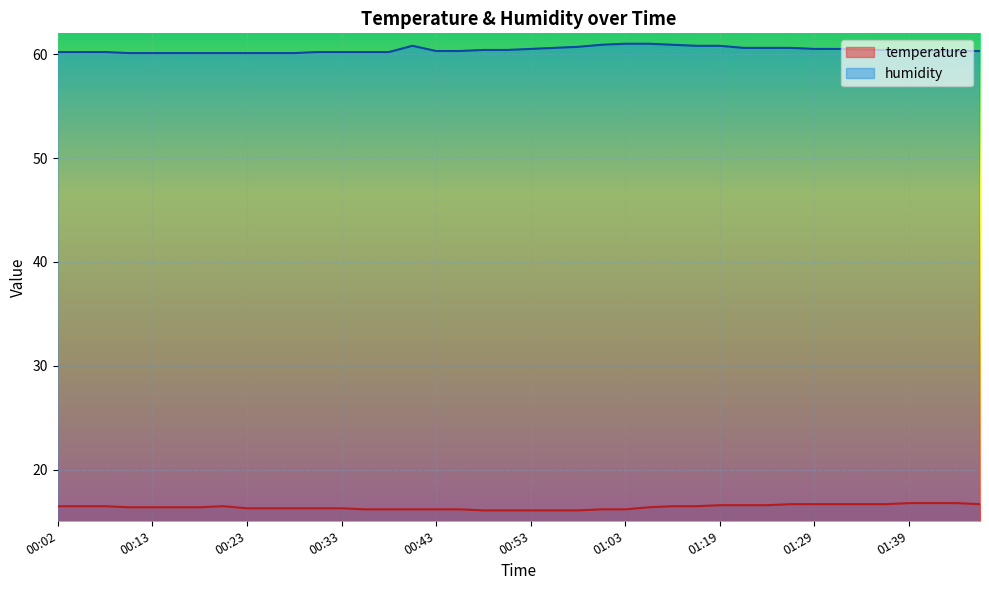

Reading left to right, extract all data points from this chart.

temperature: 00:02=16.5	00:05=16.5	00:07=16.5	00:10=16.4	00:13=16.4	00:15=16.4	00:18=16.4	00:20=16.5	00:23=16.3	00:25=16.3	00:28=16.3	00:30=16.3	00:33=16.3	00:35=16.2	00:38=16.2	00:40=16.2	00:43=16.2	00:45=16.2	00:48=16.1	00:50=16.1	00:53=16.1	00:55=16.1	00:58=16.1	01:00=16.2	01:03=16.2	01:08=16.4	01:13=16.5	01:16=16.5	01:19=16.6	01:21=16.6	01:24=16.6	01:26=16.7	01:29=16.7	01:31=16.7	01:34=16.7	01:36=16.7	01:39=16.8	01:41=16.8	01:47=16.8	01:50=16.7
humidity: 00:02=60.2	00:05=60.2	00:07=60.2	00:10=60.1	00:13=60.1	00:15=60.1	00:18=60.1	00:20=60.1	00:23=60.1	00:25=60.1	00:28=60.1	00:30=60.2	00:33=60.2	00:35=60.2	00:38=60.2	00:40=60.8	00:43=60.3	00:45=60.3	00:48=60.4	00:50=60.4	00:53=60.5	00:55=60.6	00:58=60.7	01:00=60.9	01:03=61.0	01:08=61.0	01:13=60.9	01:16=60.8	01:19=60.8	01:21=60.6	01:24=60.6	01:26=60.6	01:29=60.5	01:31=60.5	01:34=60.4	01:36=60.4	01:39=60.4	01:41=60.3	01:47=60.3	01:50=60.3